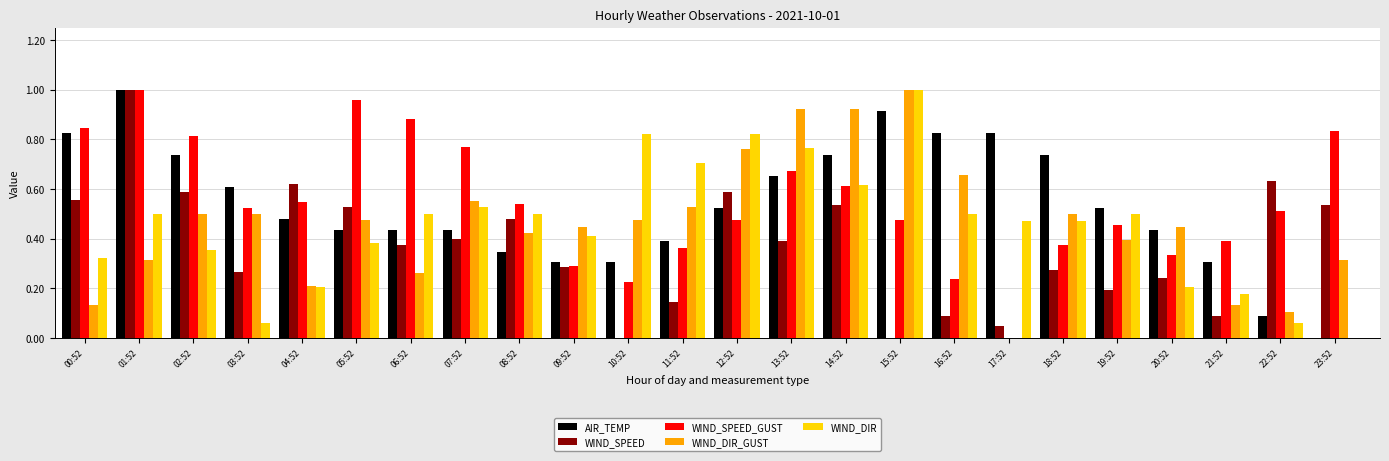

The value of AIR_TEMP at 14:52 is 0.2. True or false?

False